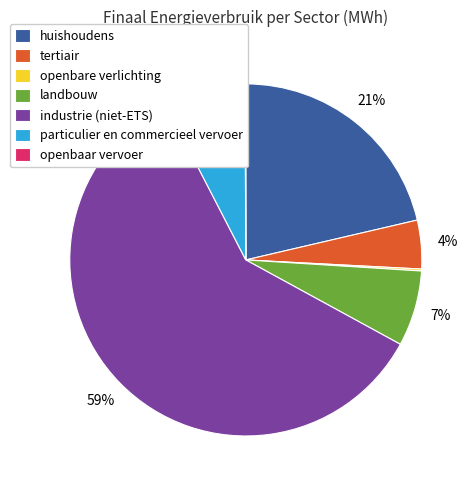

Is the sum of huishoudens and industrie (niet-ETS) greater than half?

Yes